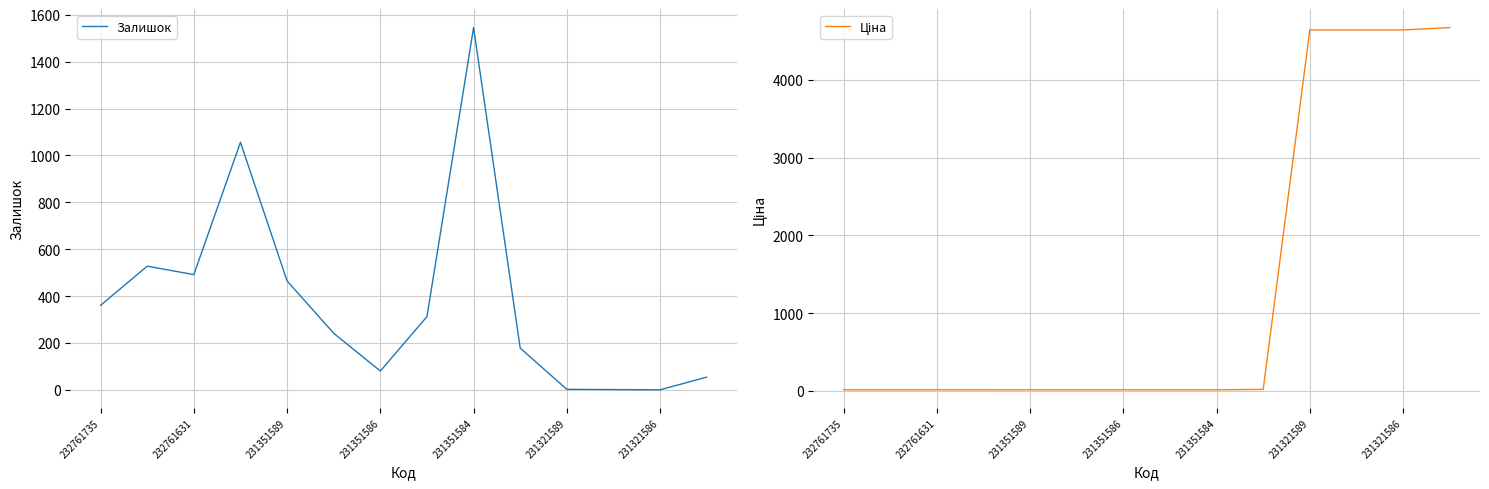

What value does the Залишок series have at 231351589?

465